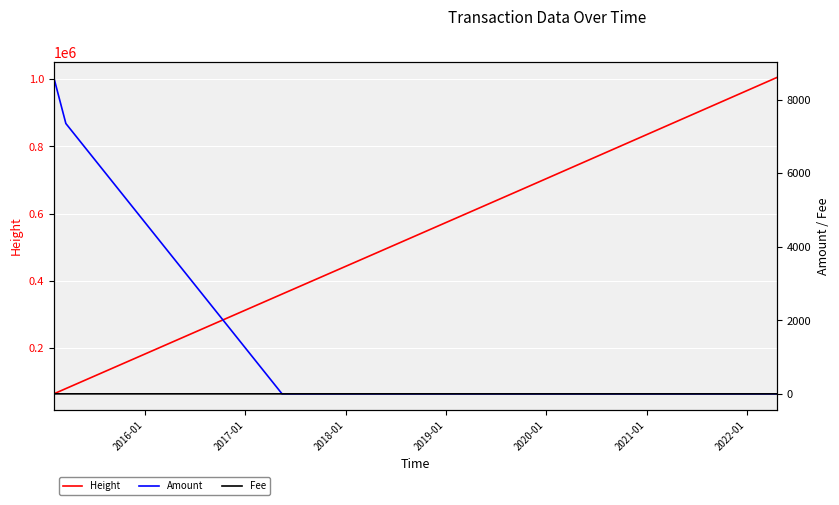

What is the lowest value of the Height series?

63167